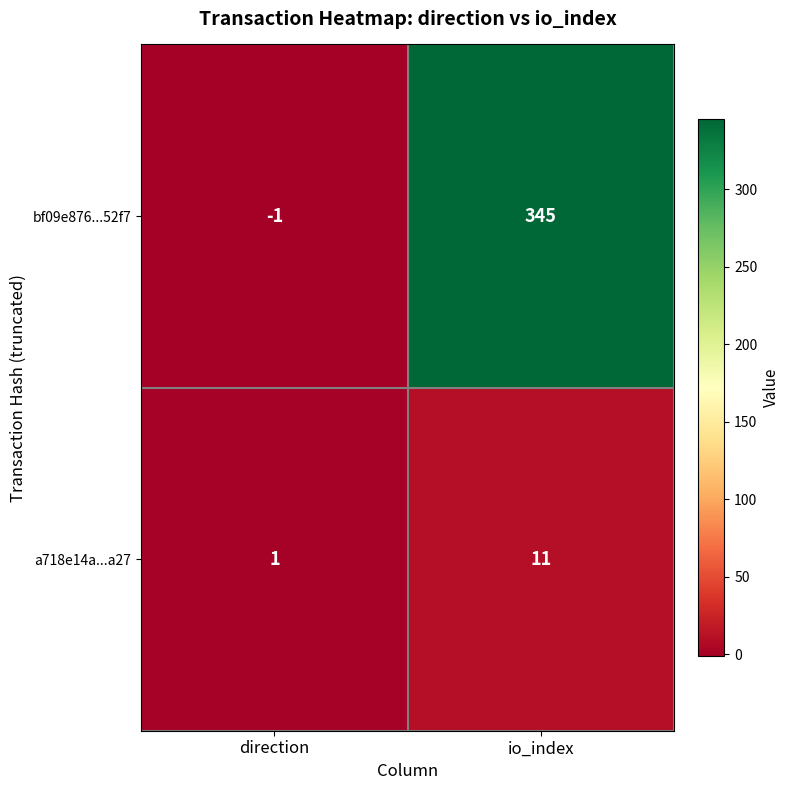

The a718e14a...a27 series shows 6 at io_index. True or false?

False